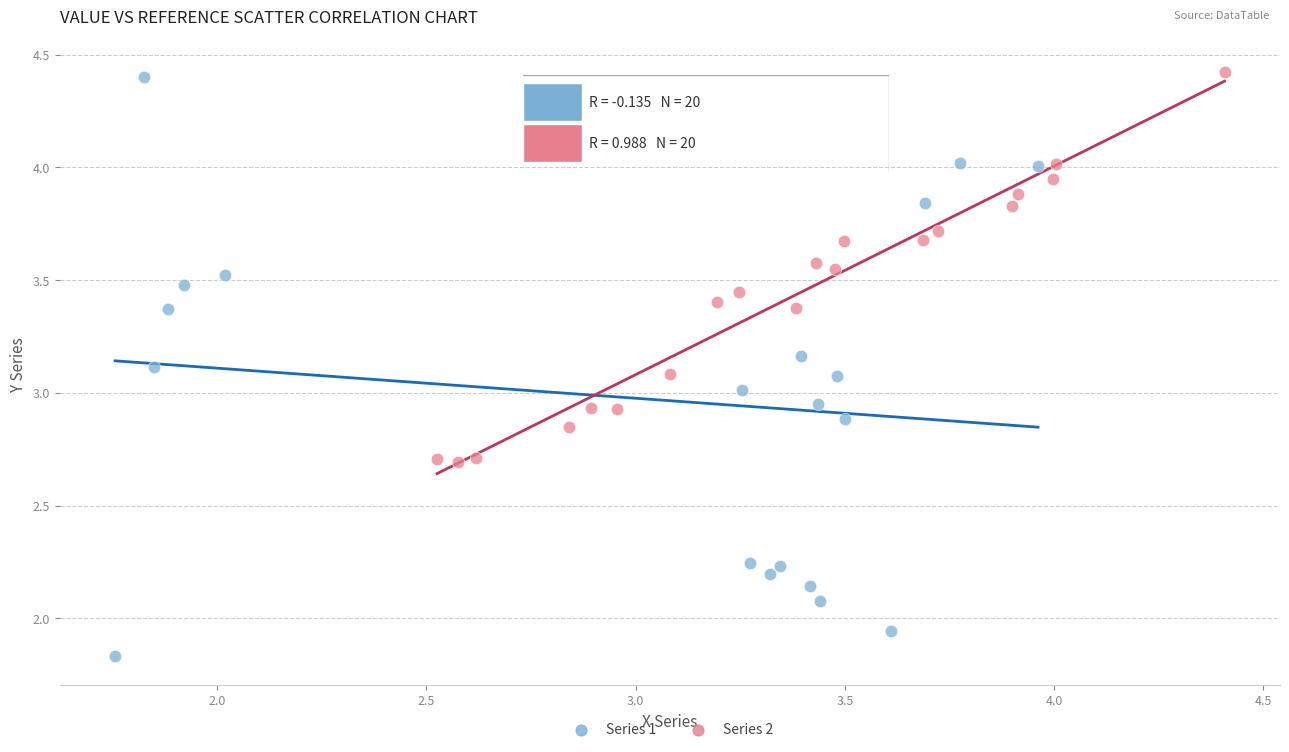

Which series has the largest Y range (max minus min)?

Series 1